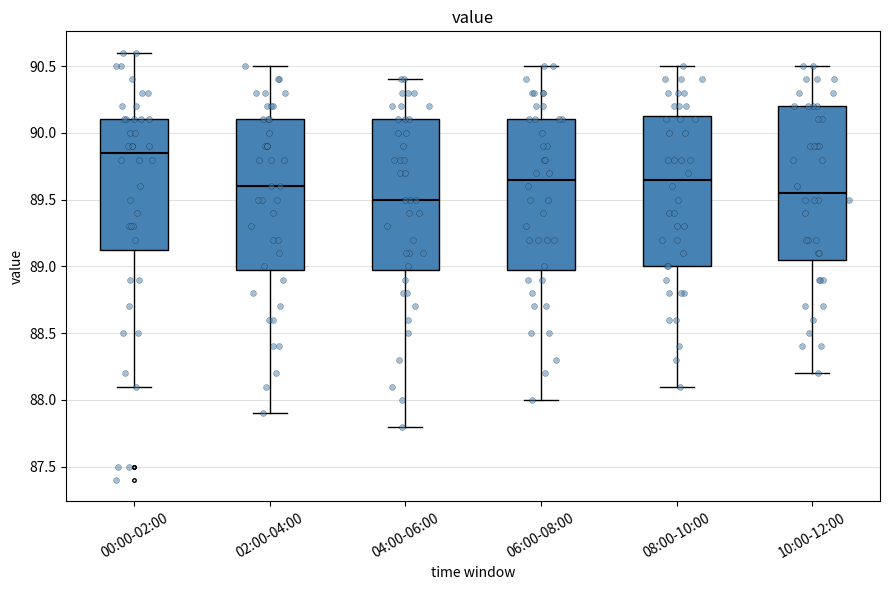

Reading left to right, transcribe this box plot: for each box, give where its median line is, the range the box spans, and where its two whiskers end, as read against the y-axis. The values are not printed on the chart, so give them approximately, as read against the axis.

00:00-02:00: median 89.85, box 89.15 to 90.10, whiskers 88.10 to 90.60
02:00-04:00: median 89.60, box 89.00 to 90.10, whiskers 87.90 to 90.50
04:00-06:00: median 89.50, box 89.00 to 90.10, whiskers 87.80 to 90.40
06:00-08:00: median 89.65, box 89.00 to 90.10, whiskers 88.00 to 90.50
08:00-10:00: median 89.65, box 89.00 to 90.15, whiskers 88.10 to 90.50
10:00-12:00: median 89.55, box 89.05 to 90.20, whiskers 88.20 to 90.50